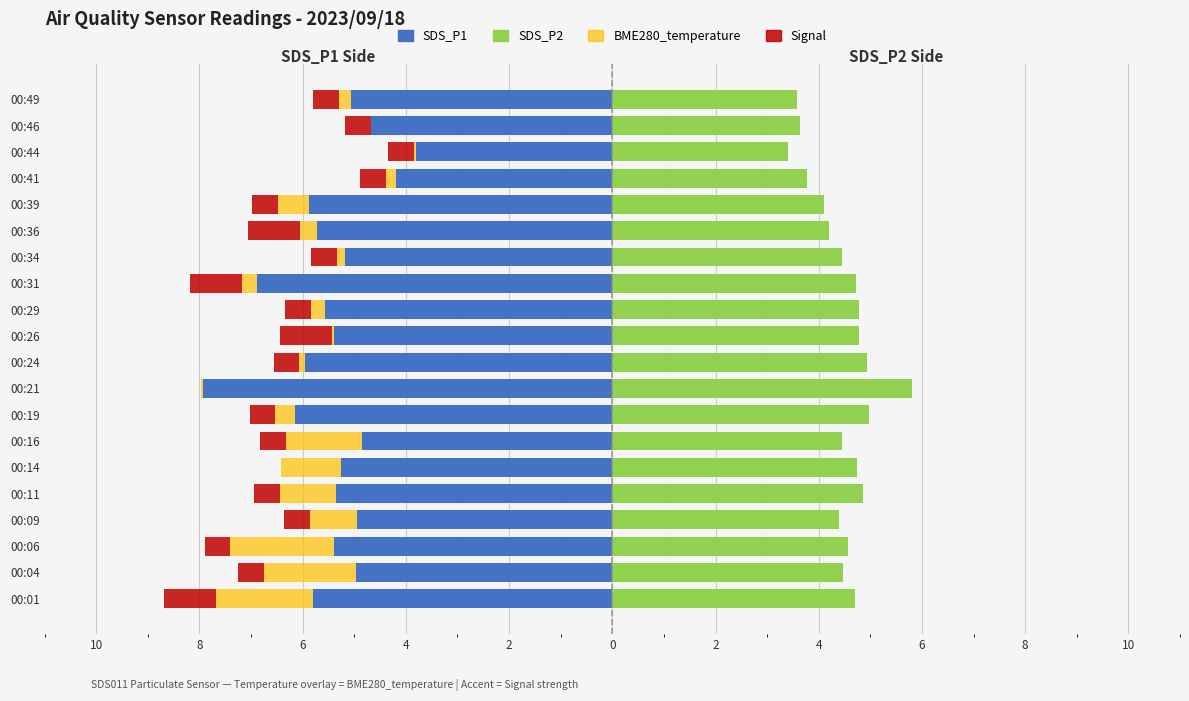

Reading right to left, list all the values displayed in this chart.

SDS_P1: -5.1	-4.7	-3.8	-4.2	-5.9	-5.7	-5.2	-6.9	-5.6	-5.4	-6.0	-7.9	-6.2	-4.8	-5.2	-5.3	-5.0	-5.4	-5.0	-5.8
BME280_temperature: -0.2	0.0	-0.0	-0.2	-0.6	-0.3	-0.2	-0.3	-0.3	-0.0	-0.1	-0.0	-0.4	-1.5	-1.2	-1.1	-0.9	-2.0	-1.8	-1.9
Signal: -0.5	-0.5	-0.5	-0.5	-0.5	-1.0	-0.5	-1.0	-0.5	-1.0	-0.5	0.0	-0.5	-0.5	0.0	-0.5	-0.5	-0.5	-0.5	-1.0
SDS_P2: 3.6	3.6	3.4	3.8	4.1	4.2	4.5	4.7	4.8	4.8	4.9	5.8	5.0	4.5	4.8	4.8	4.4	4.6	4.5	4.7